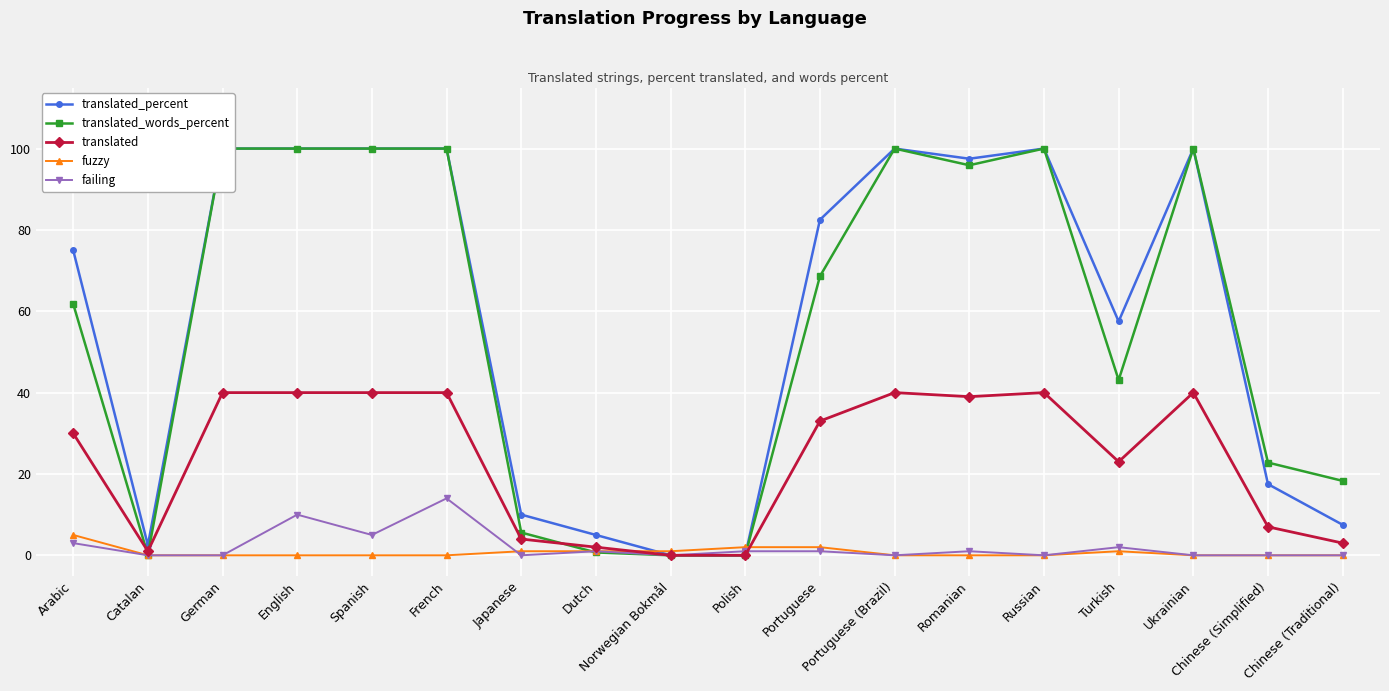

Which series has the largest range (max minus min)?

translated_percent